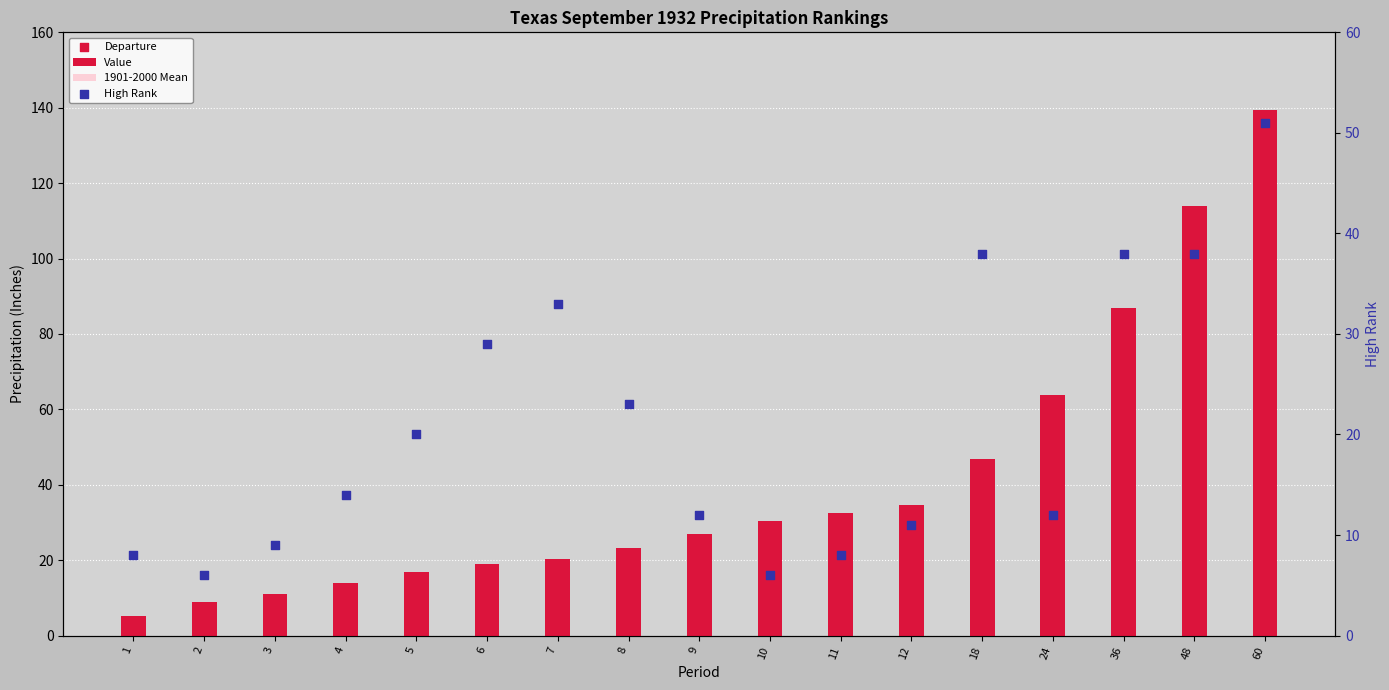

At how many categories does at least one series exceed 19?

13